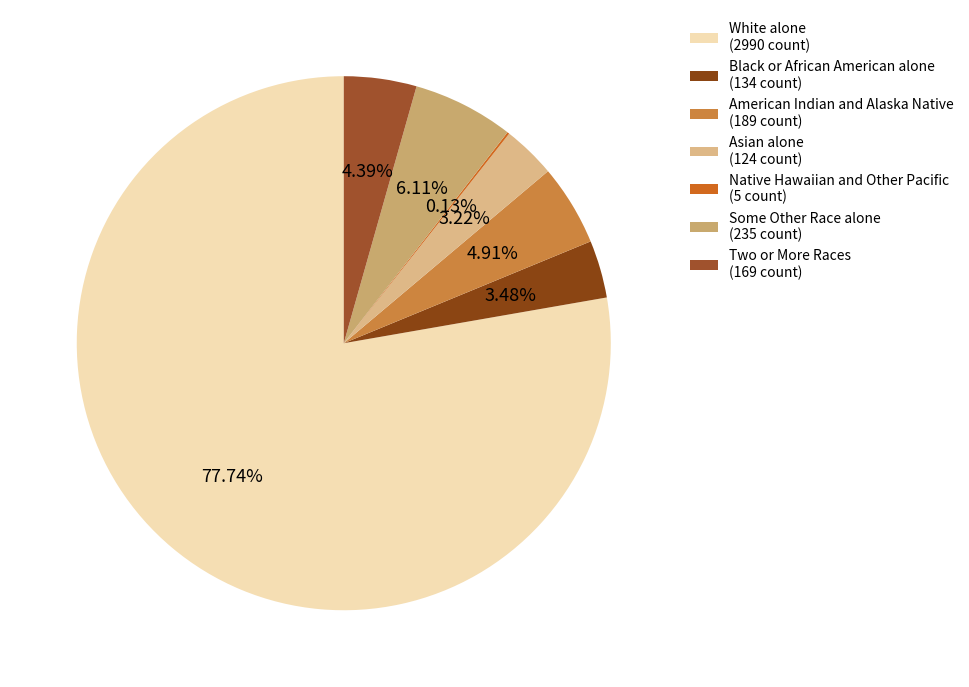

To the nearest percent, what portion does Asian alone represent?

3%